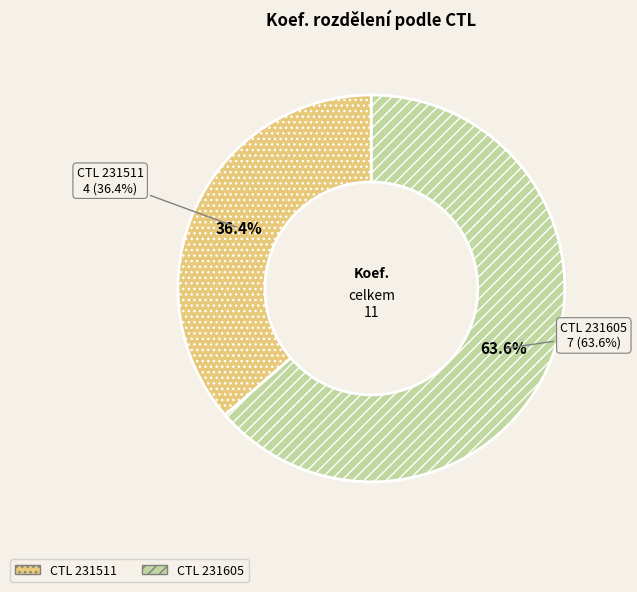

To the nearest percent, what is the average slice percentage?

50%